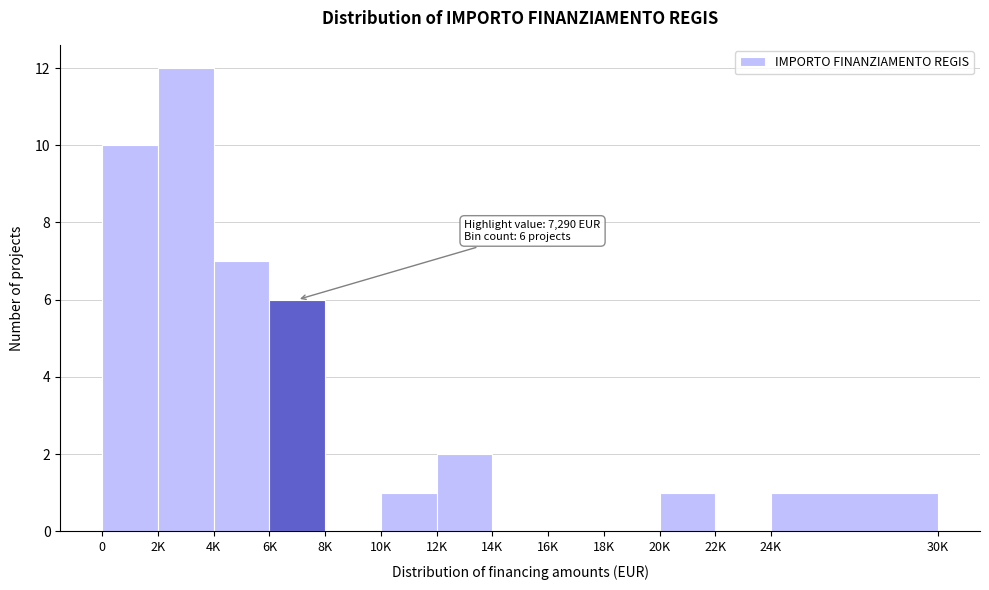

Is it true that the value at 0 is 10?

True